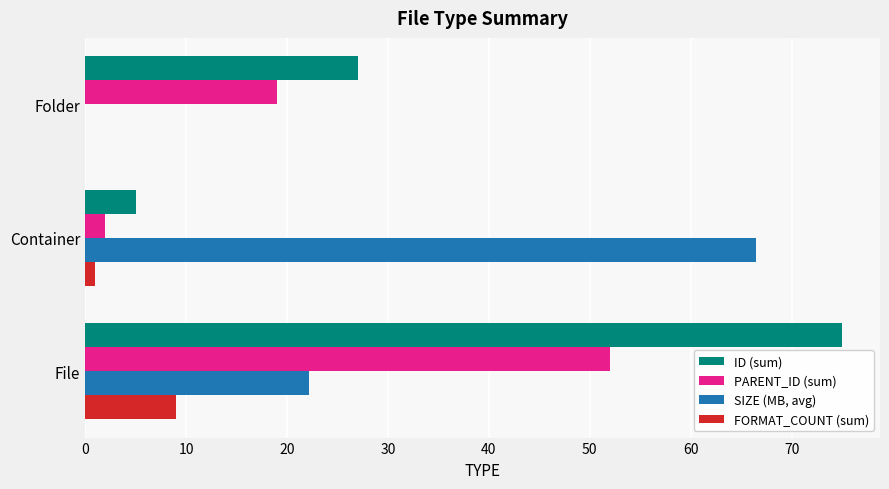

Which series has the largest total across all categories?

ID (sum)